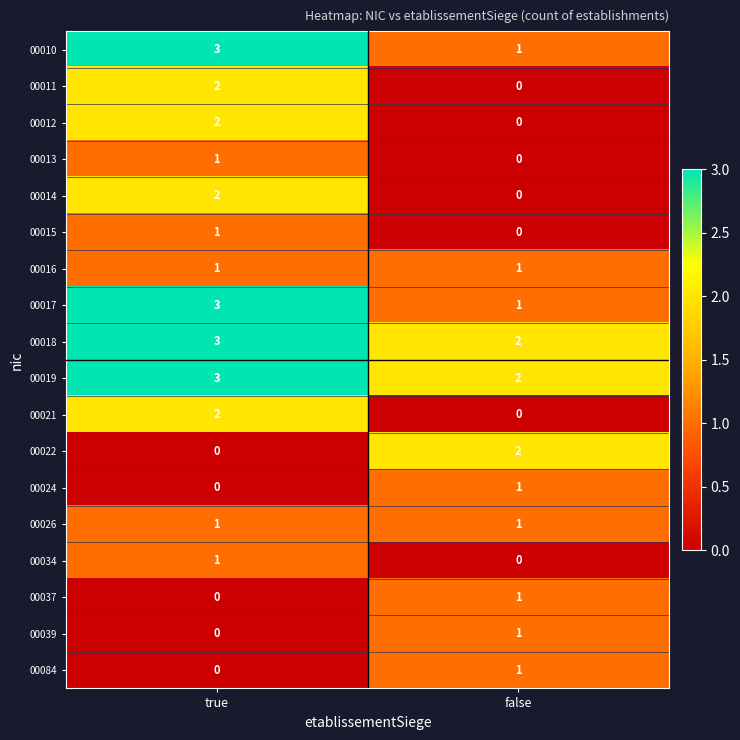

The 00039 series shows 0 at true. True or false?

True